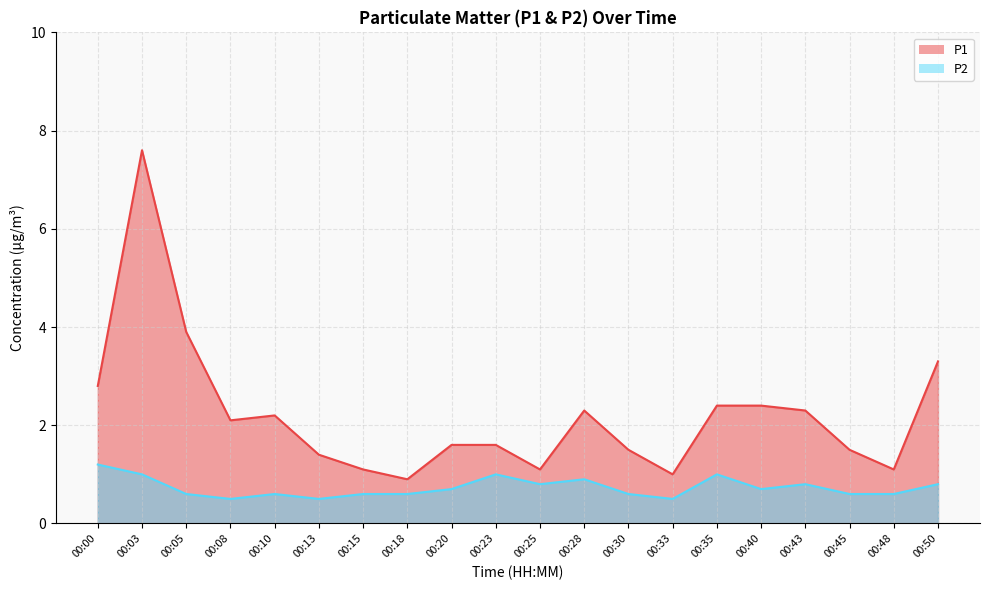

True or false: P1 and P2 cross at least once.

False